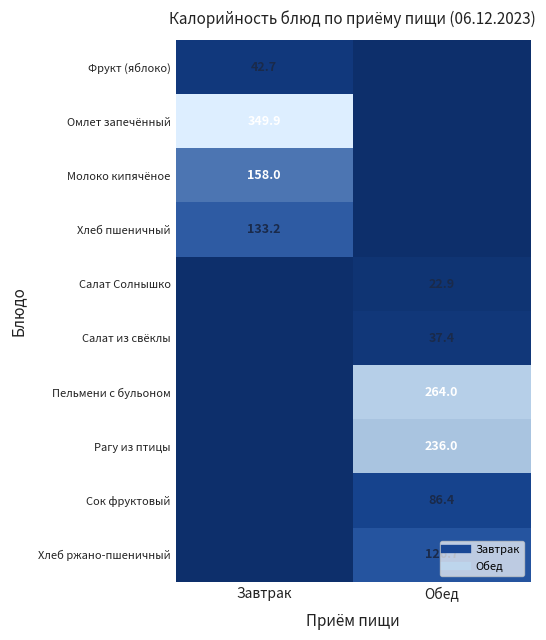

Count the number of data series in this chart.

10